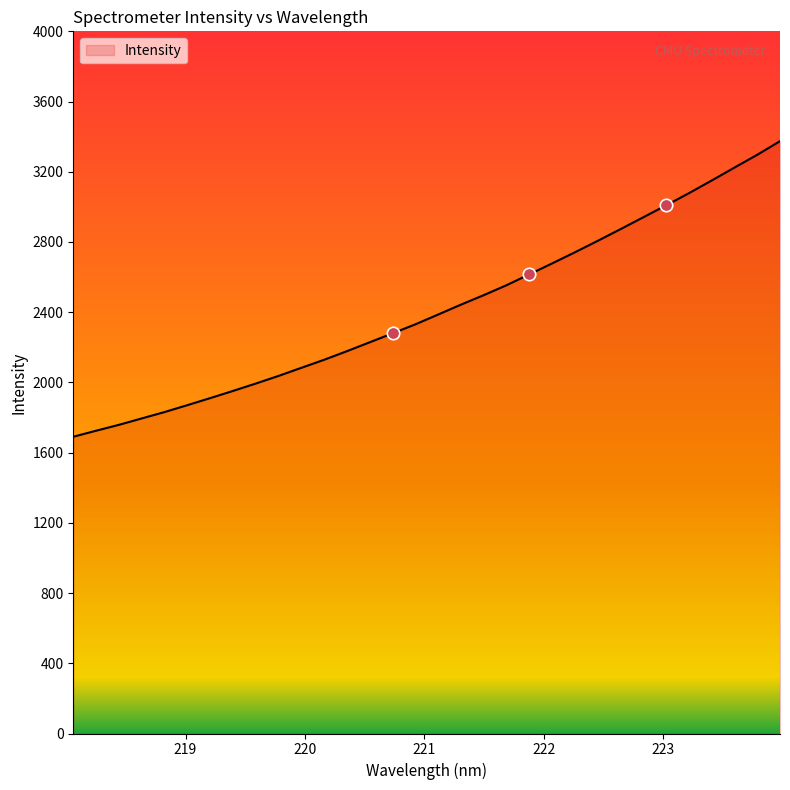

What is the minimum value shown in the chart?

1690.5